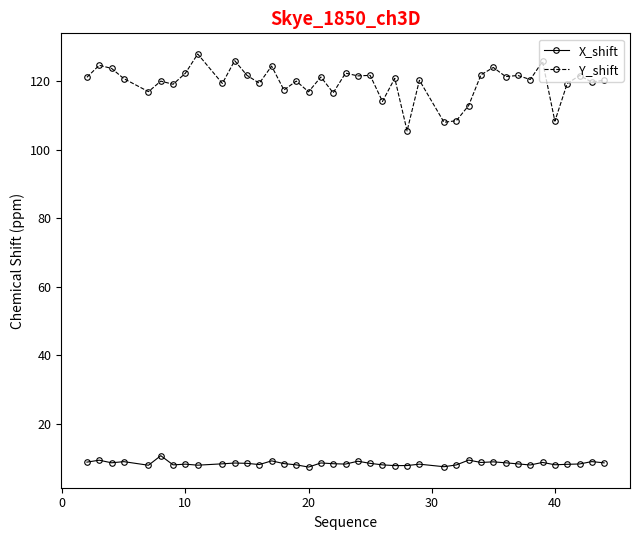

True or false: Y_shift has more than 0 points higher than both neighbors.

True